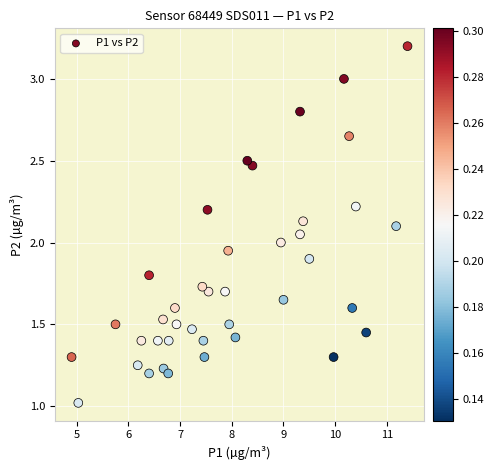

What is the range of X values (max minus min)?

6.5